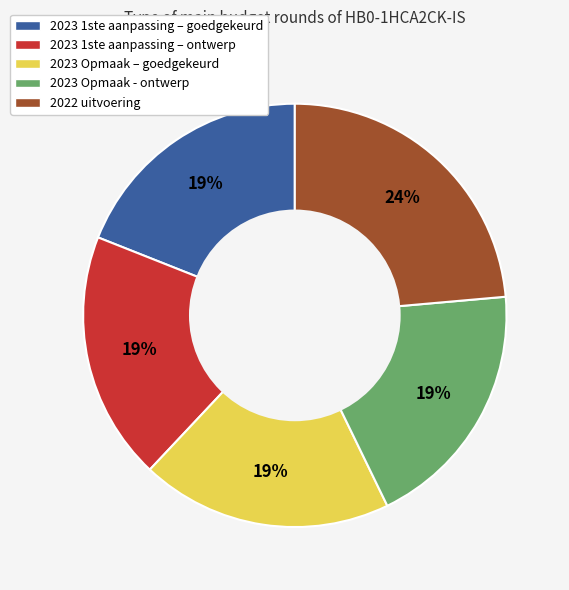

Approximately how many times larger is the value at 2023 Opmaak - ontwerp compared to 2023 1ste aanpassing – ontwerp?

1.0